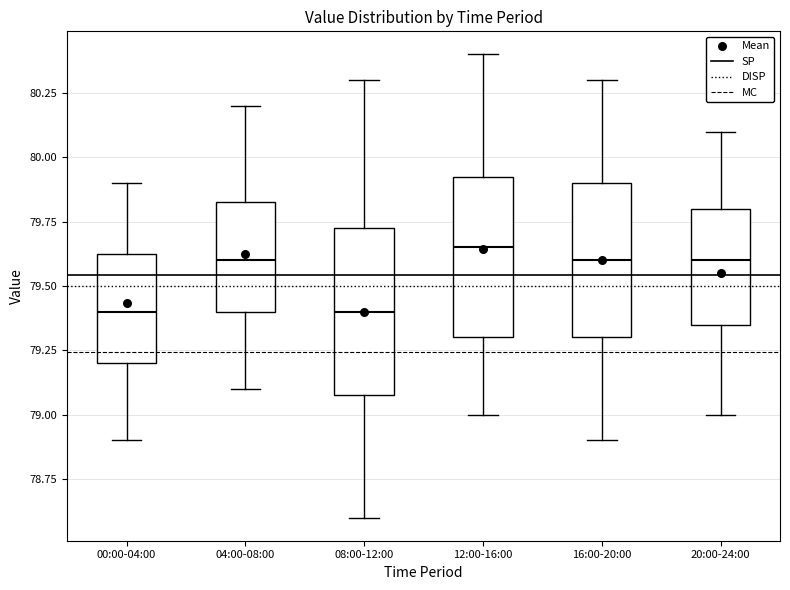

Reading left to right, read every box against the y-axis: the position of its median line, the range the box covers, and the ends of its whiskers. The values are not printed on the chart, so give them approximately, as read against the axis.

00:00-04:00: median 79.40, box 79.20 to 79.65, whiskers 78.90 to 79.90
04:00-08:00: median 79.60, box 79.40 to 79.85, whiskers 79.10 to 80.20
08:00-12:00: median 79.40, box 79.10 to 79.75, whiskers 78.60 to 80.30
12:00-16:00: median 79.65, box 79.30 to 79.95, whiskers 79.00 to 80.40
16:00-20:00: median 79.60, box 79.30 to 79.90, whiskers 78.90 to 80.30
20:00-24:00: median 79.60, box 79.35 to 79.80, whiskers 79.00 to 80.10